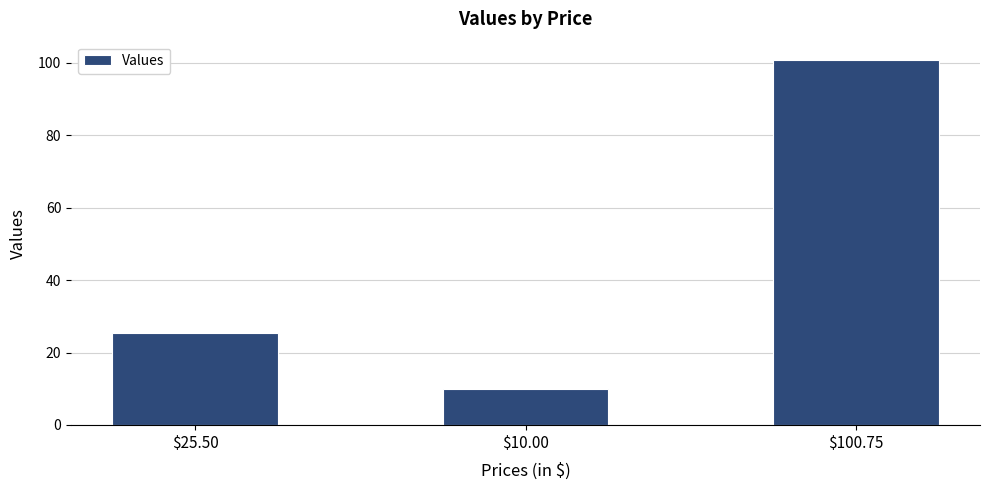

What is the value of the 2nd bar from the left?

10.0